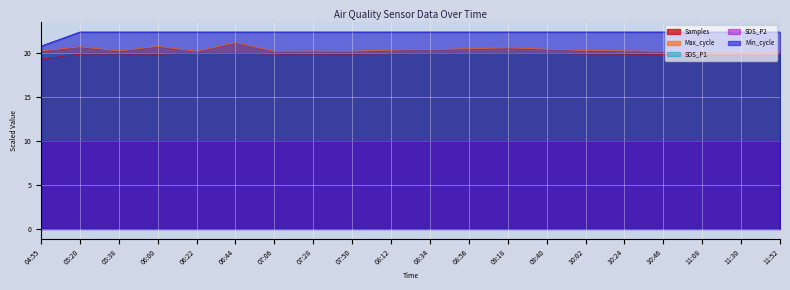

What is the value of the Max_cycle point at the 11th from the left?

20.4